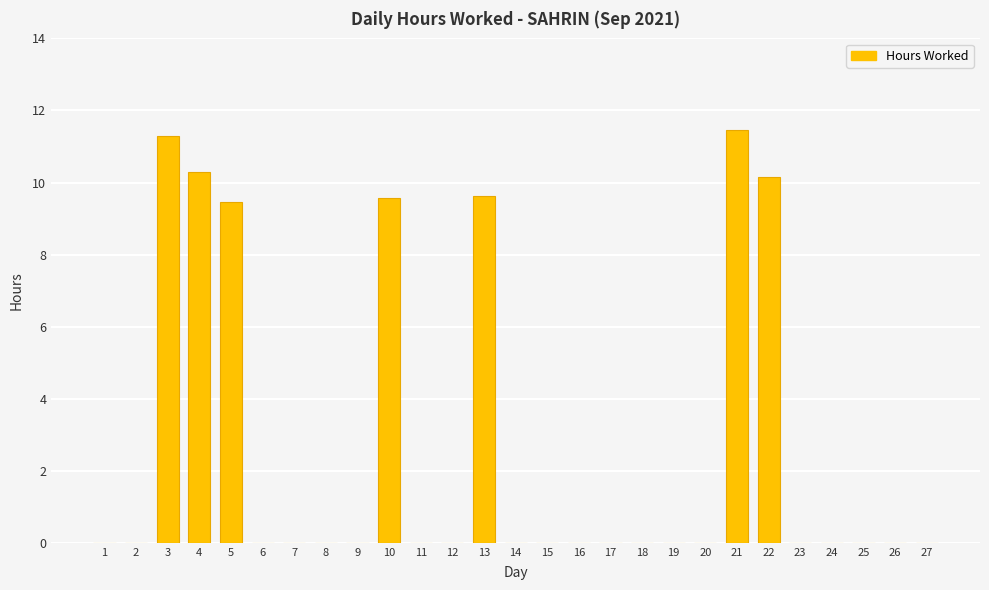

What is the sum of the values at 3 and 25?

11.3